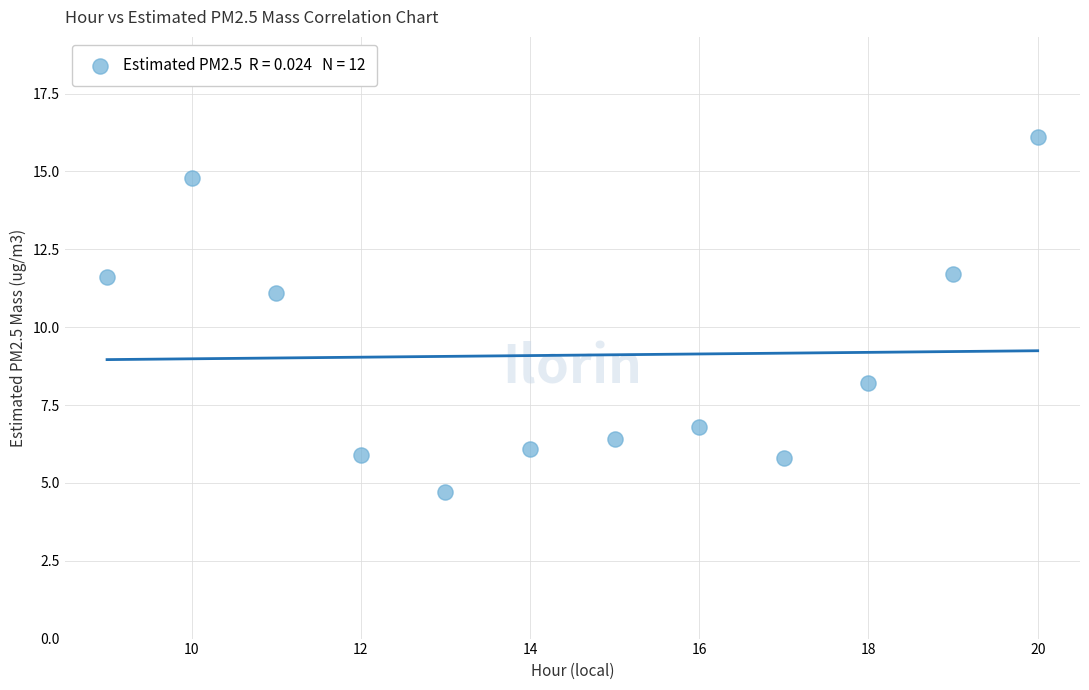

What is the range of Y values (max minus min)?

11.4